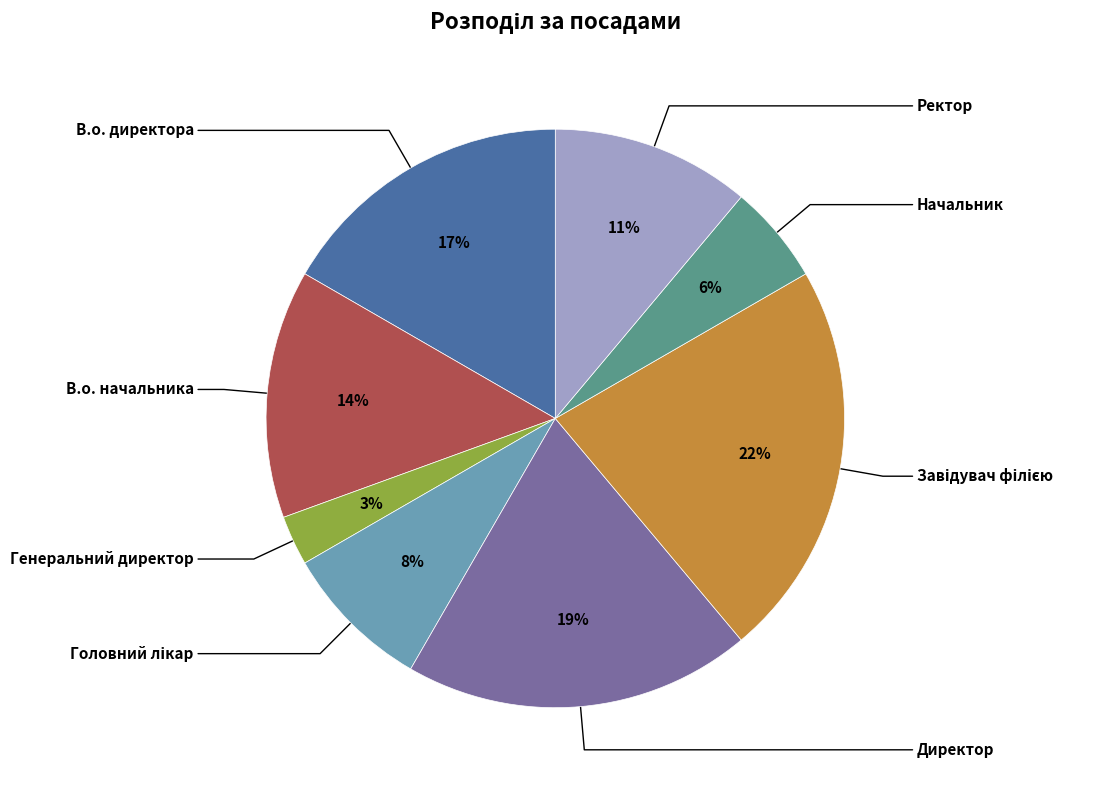

To the nearest percent, what is the difference between the Начальник and Генеральний директор slice percentages?

3%